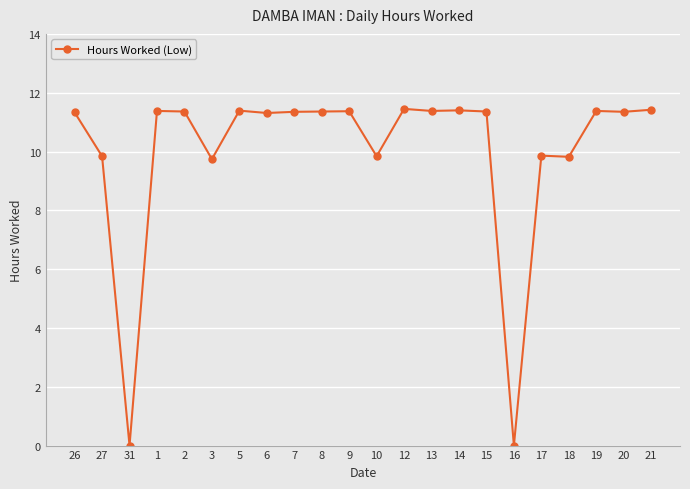

What is the change in value from 3 to 7?

+1.6